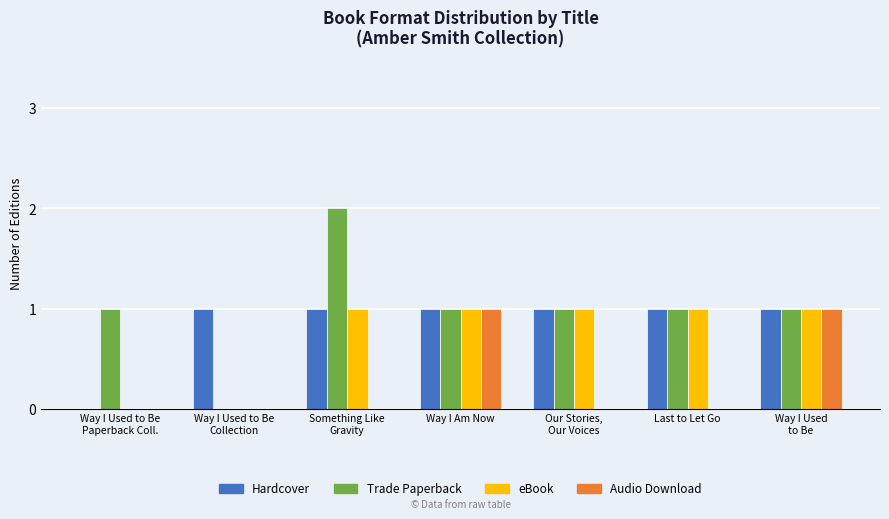

What is the total value across all series at Last to Let Go?

3